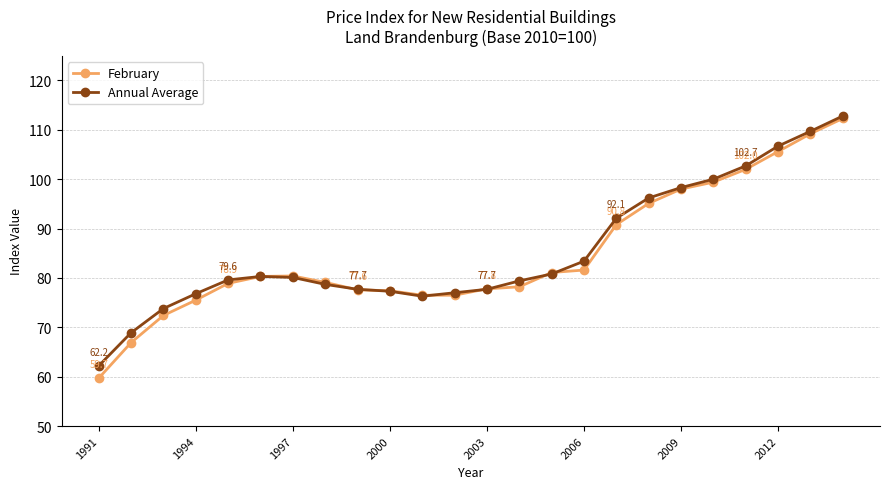

True or false: February has more than 0 points higher than both neighbors.

True